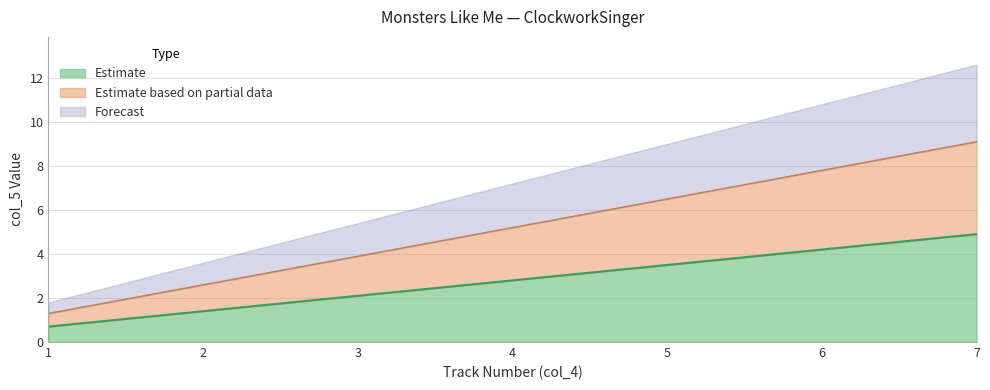

The chart shows a value of 6.6 at 7. True or false?

False